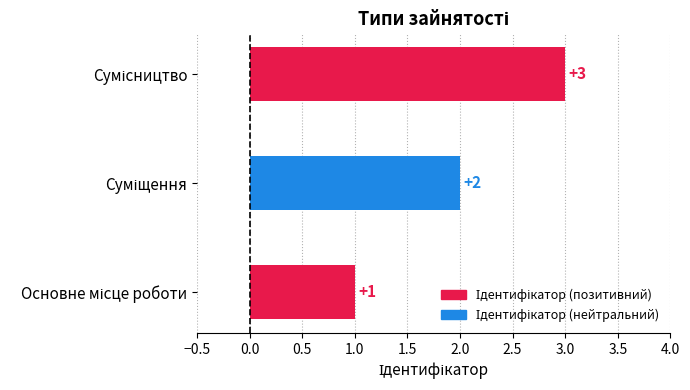

What is the greatest value displayed?

3